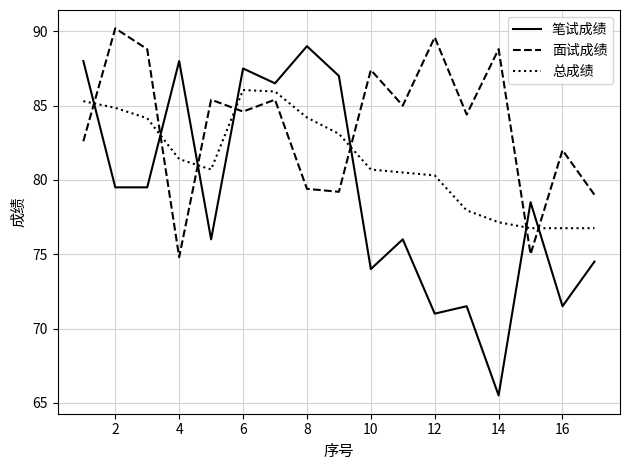

True or false: 笔试成绩 and 面试成绩 cross at least once.

True